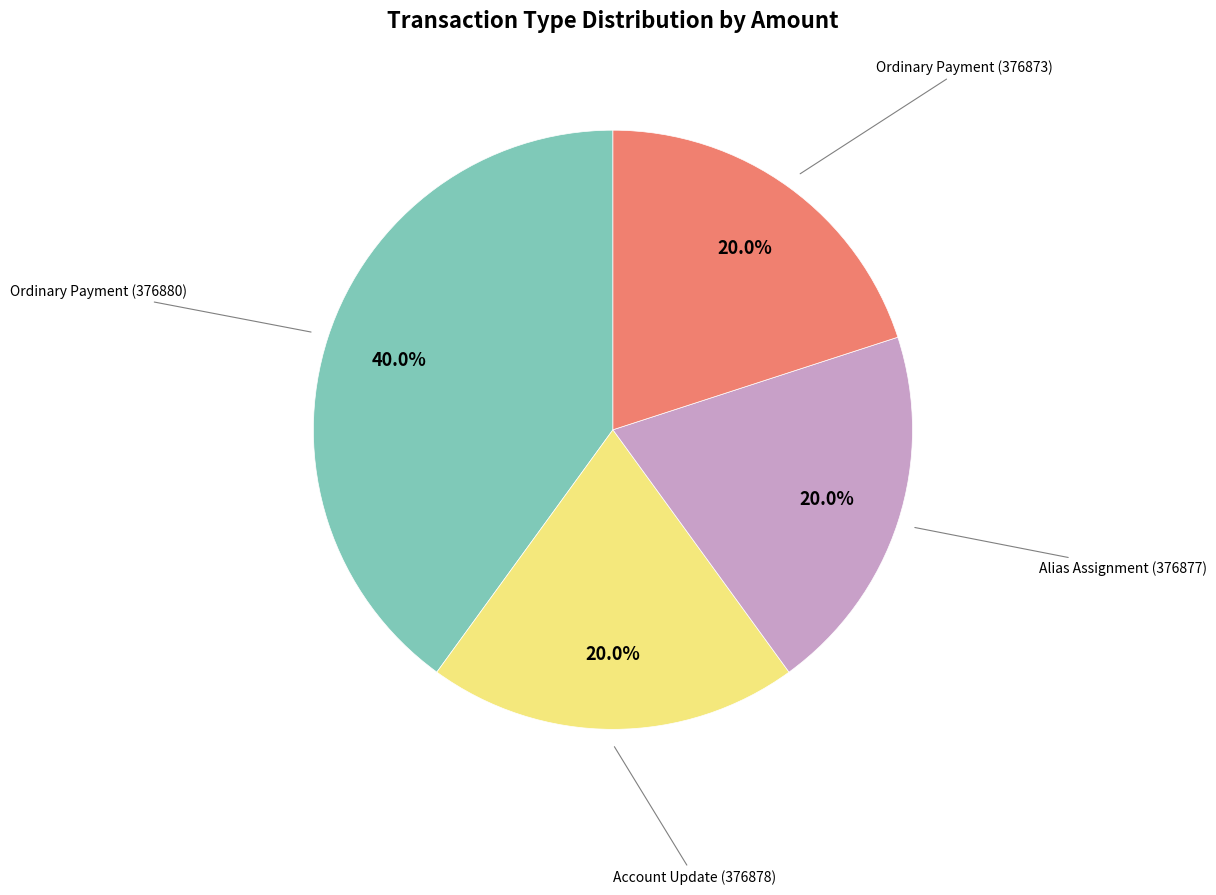

Does any single category account for the majority?

No